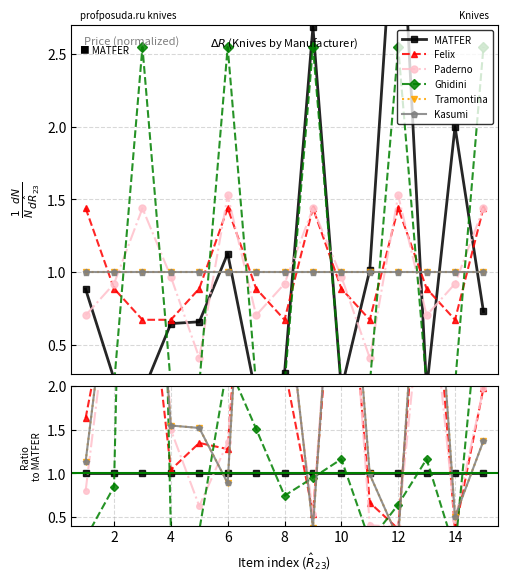

True or false: Paderno and MATFER intersect in this chart.

True